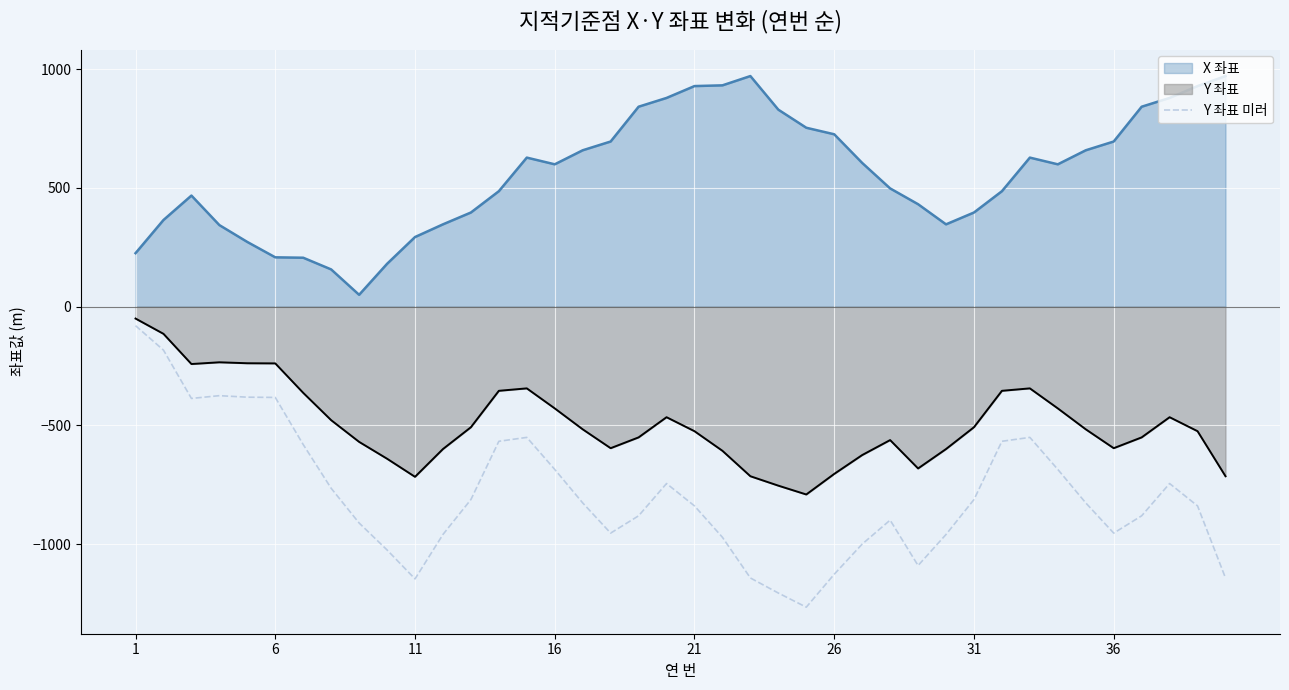

What is the greatest value displayed?

971.4